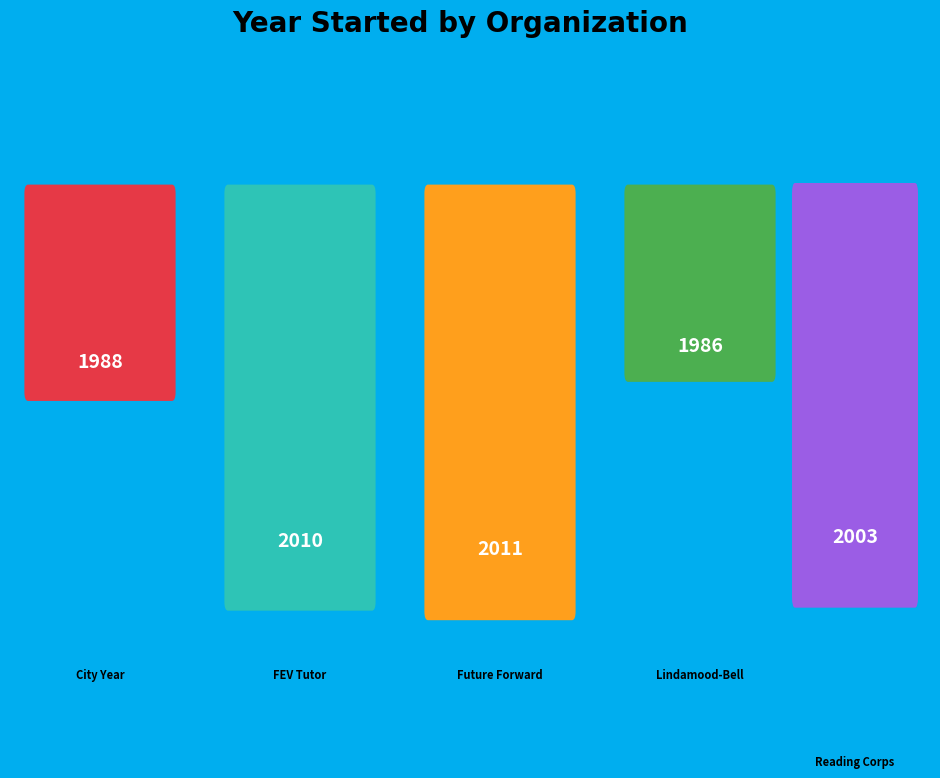

Is Lindamood-Bell Learning Processes the majority of the pie?

No